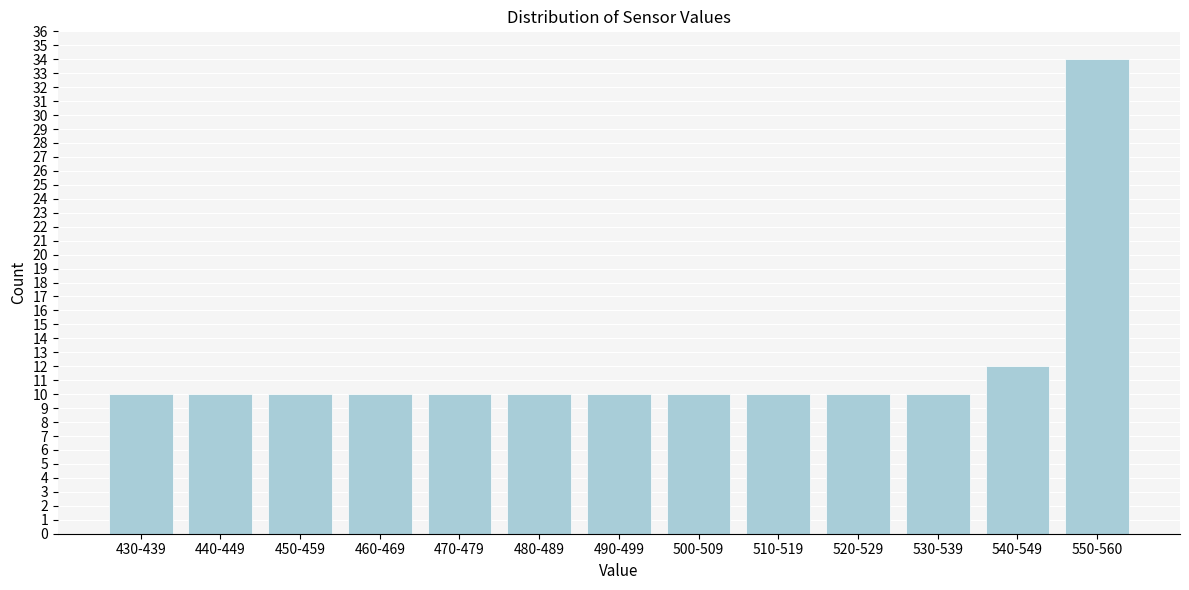

Reading left to right, transcribe all the data shown in this chart.

430-439=10	440-449=10	450-459=10	460-469=10	470-479=10	480-489=10	490-499=10	500-509=10	510-519=10	520-529=10	530-539=10	540-549=12	550-560=34